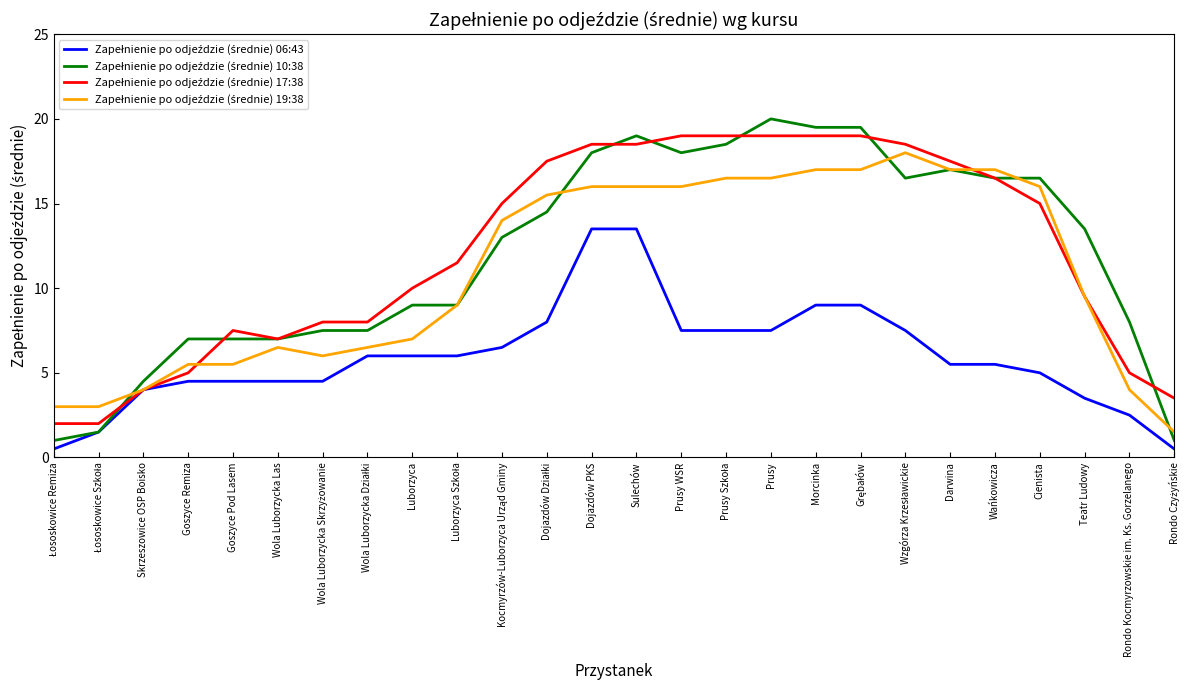

What is the difference between the highest and lowest values at Rondo Kocmyrzowskie im. Ks. Gorzelanego?

5.5